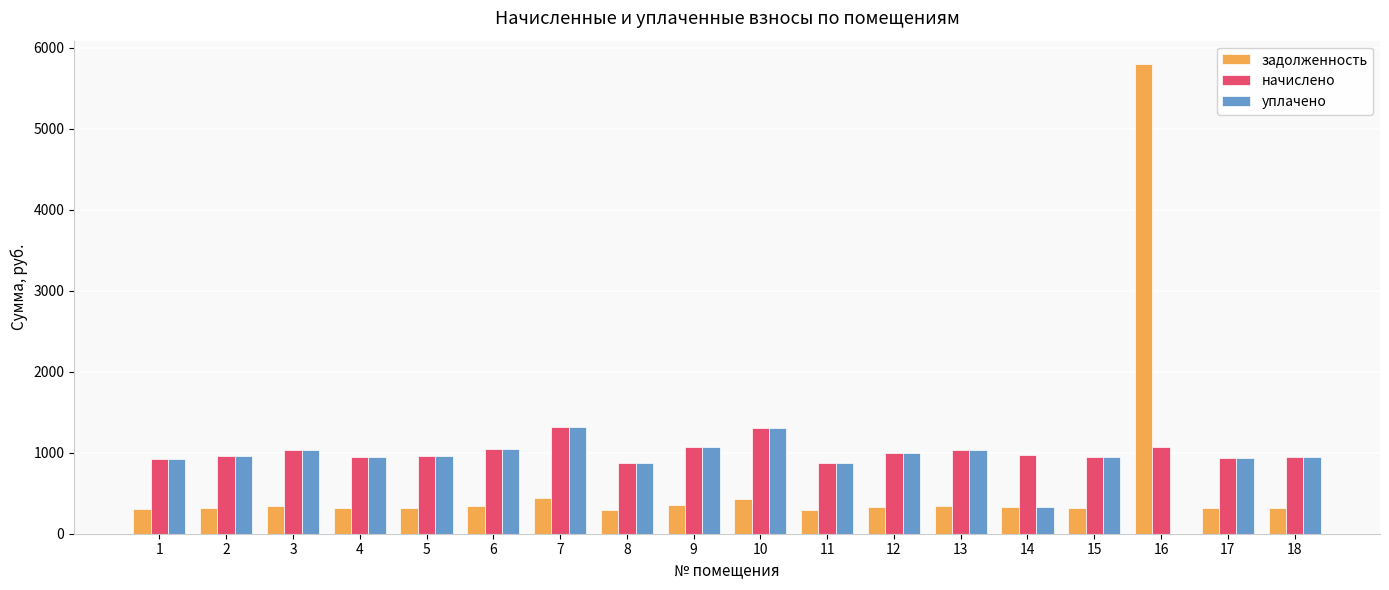

The value of задолженность at 13 is 344.2. True or false?

True